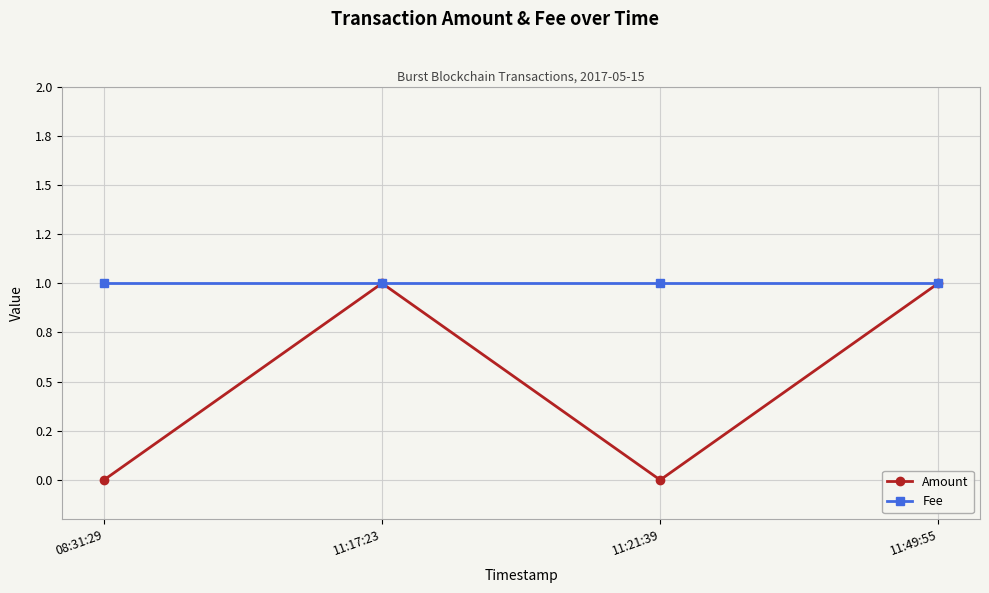

What are all the series names shown in the legend?

Amount, Fee